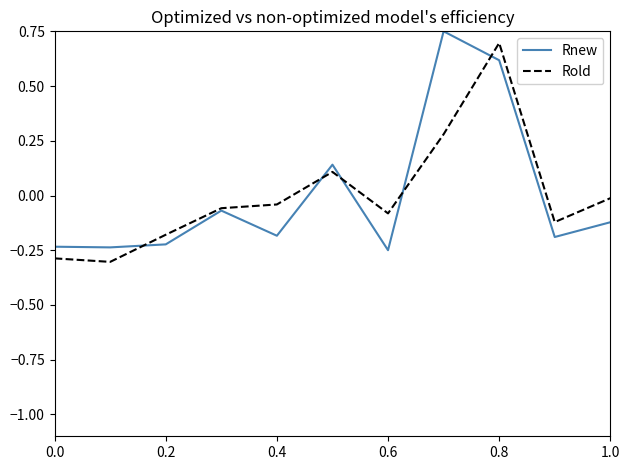

What is the smallest value displayed?

-0.3